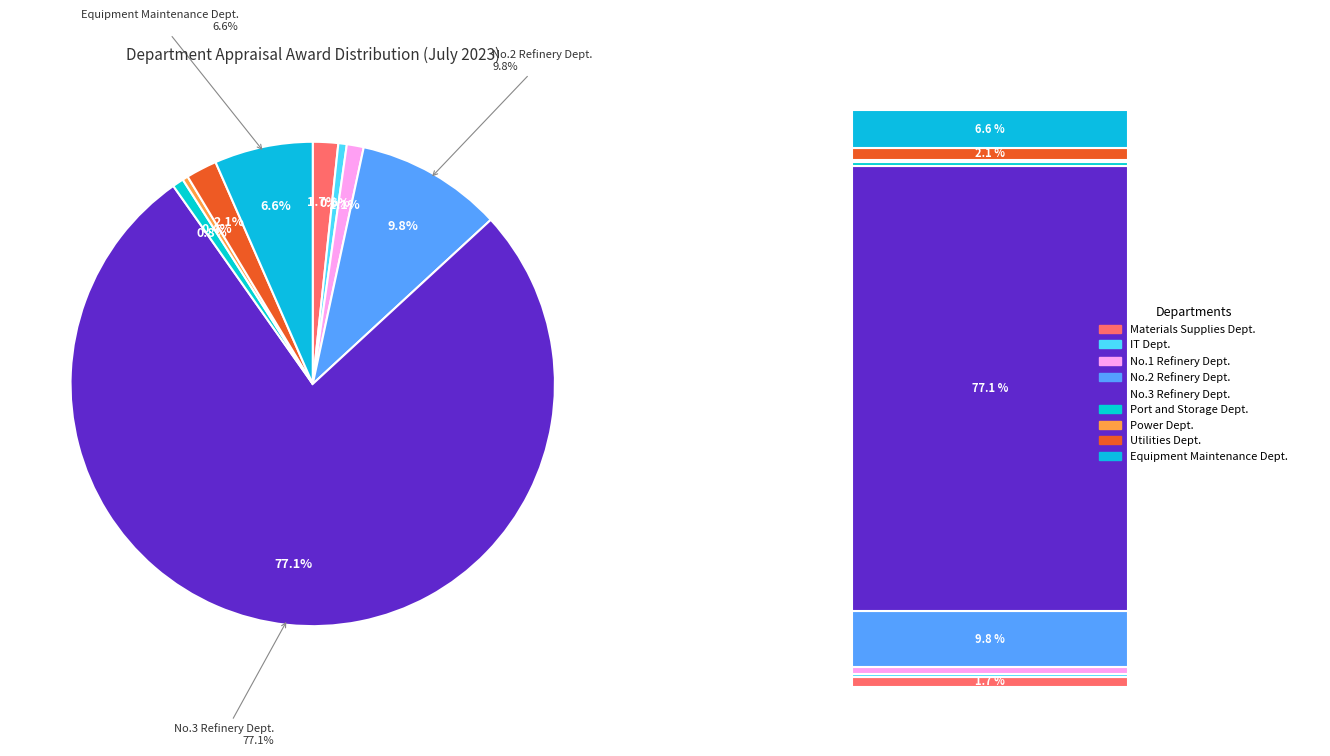

To the nearest percent, what portion does No.1 Refinery Dept. represent?

1%